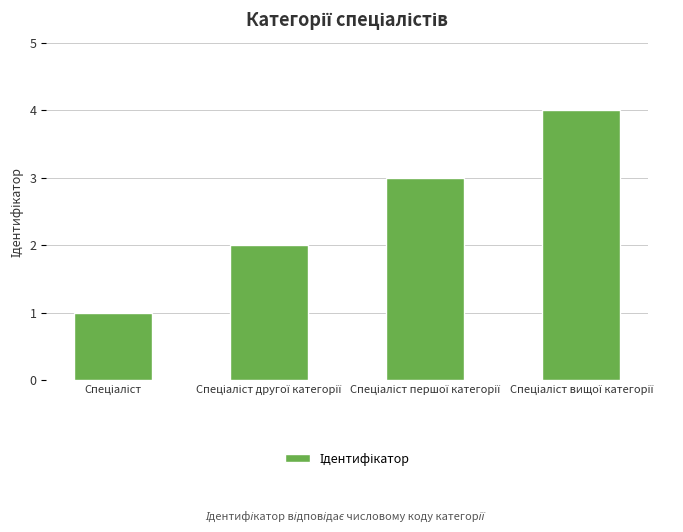

What is the greatest value displayed?

4